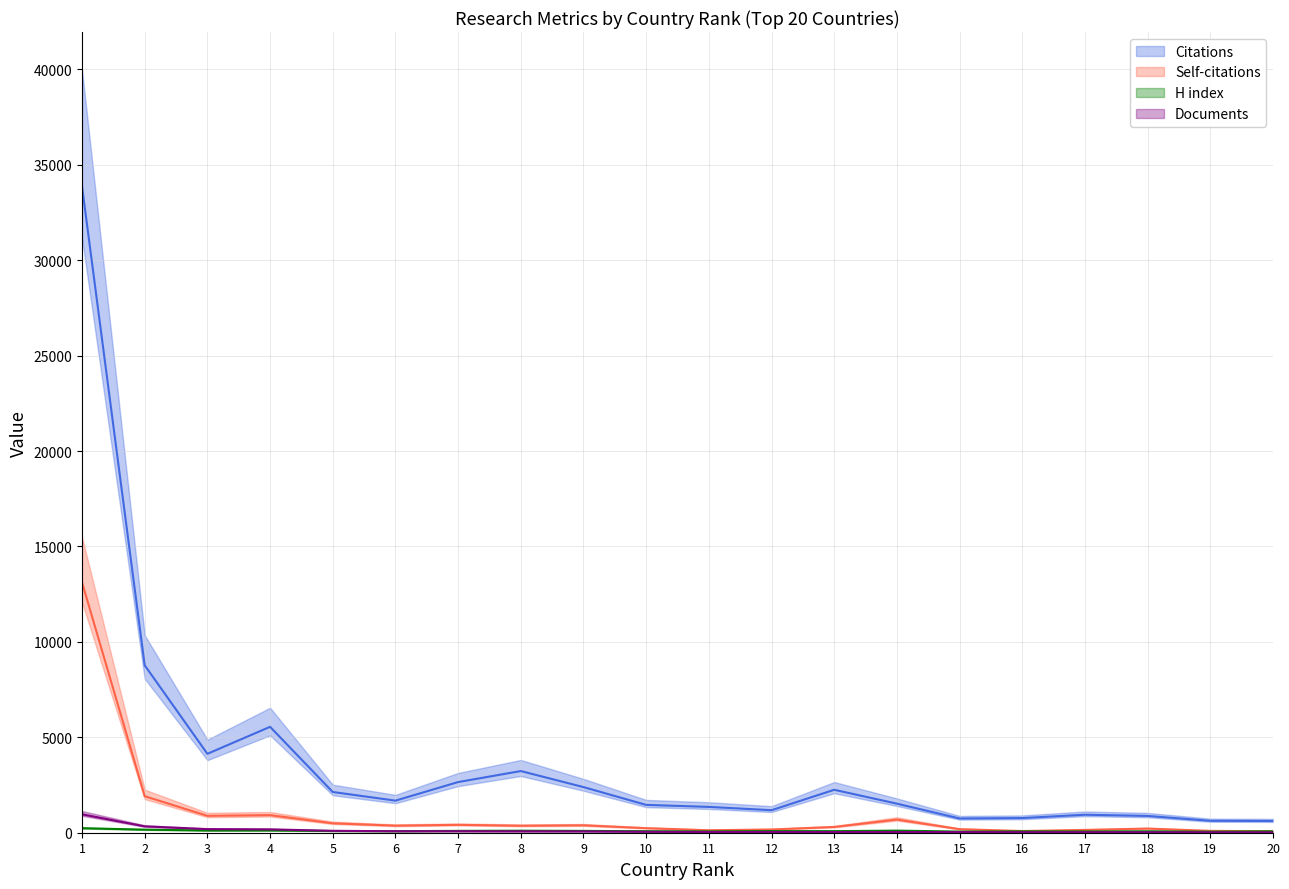

List the series in order of their peak value, highest first.

Citations, Self-citations, Documents, H index